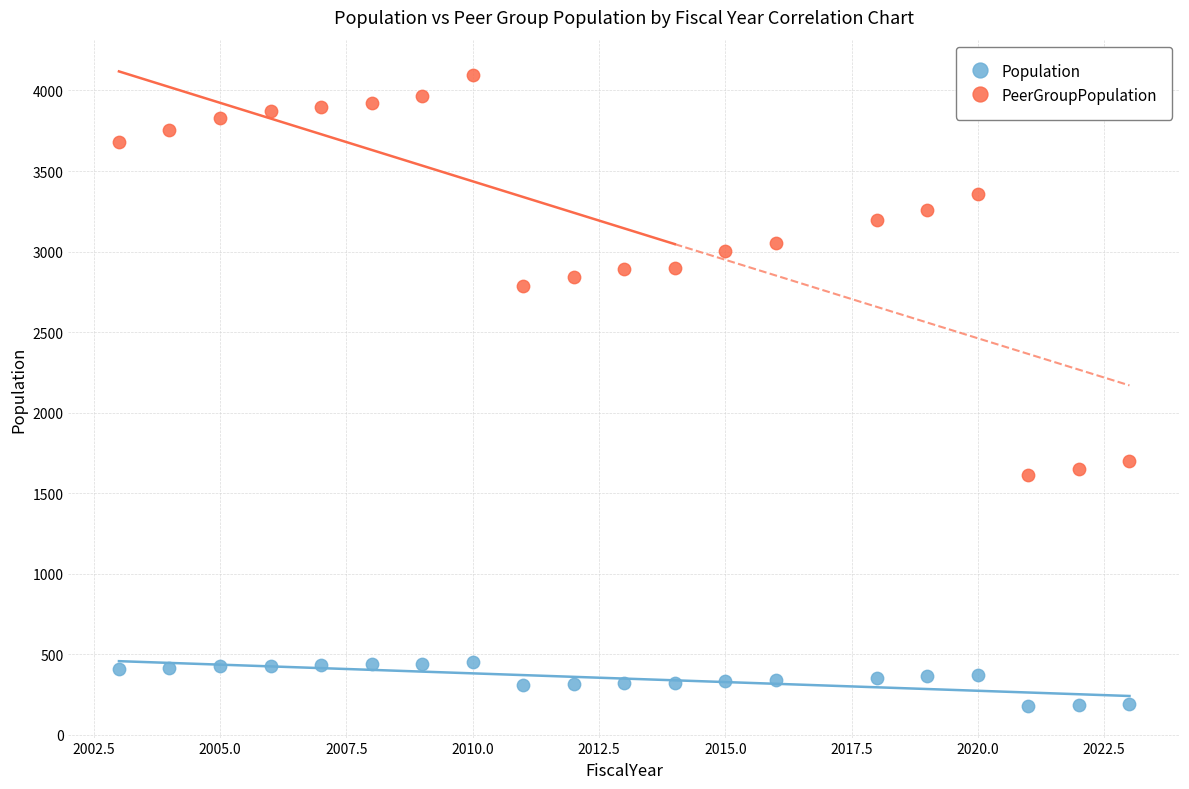

Across all data points, what is the range of Y values (max minus min)?

3915